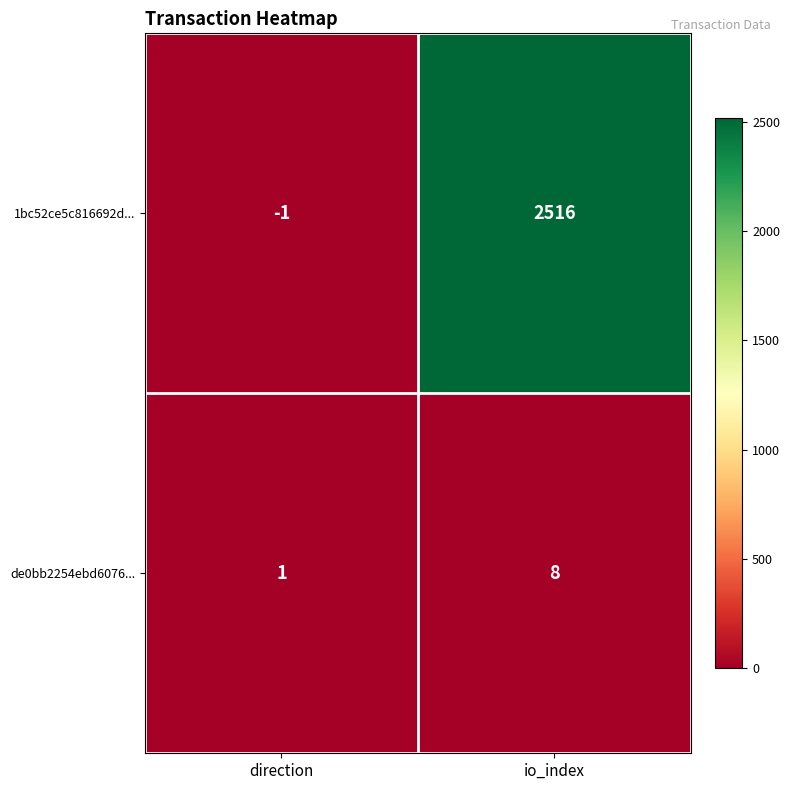

What is the sum of the 1bc52ce5c816692d... values at io_index and direction?

2515